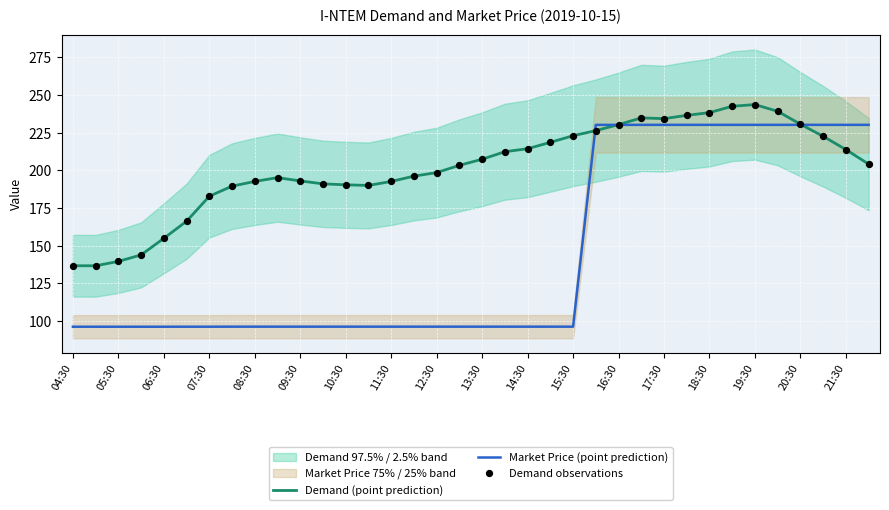

Which series has the largest total across all categories?

Demand (point prediction)